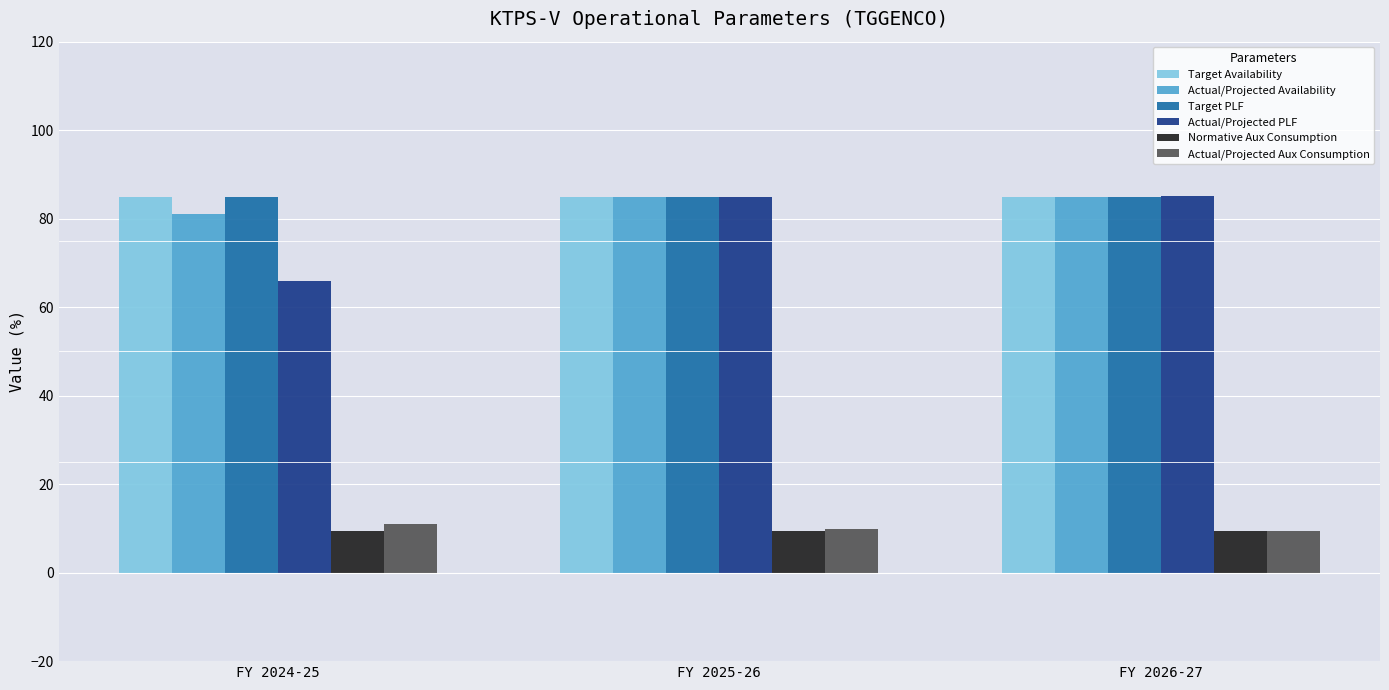

Is the value of Actual/Projected Availability at FY 2025-26 greater than the value of Actual/Projected Aux Consumption at FY 2025-26?

Yes